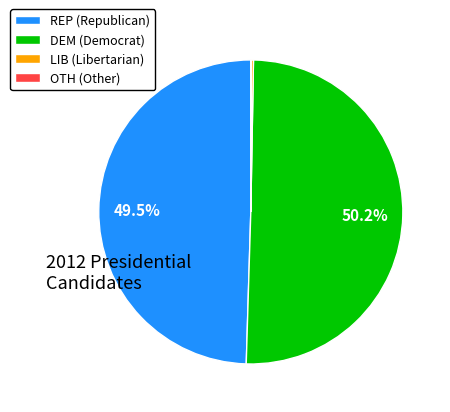

What is the largest slice in the pie chart?

DEM